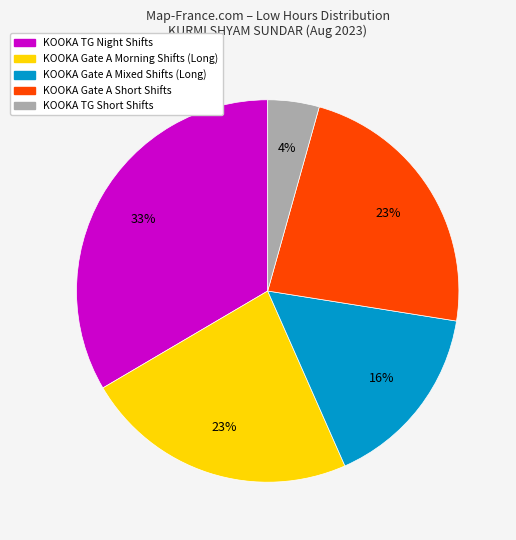

Is there any slice that represents more than half of the pie?

No